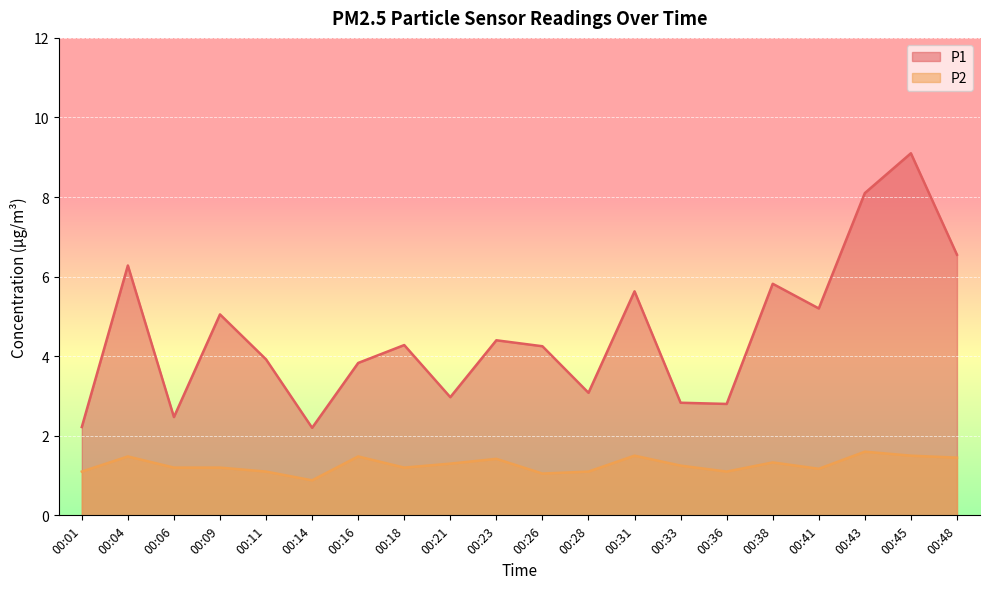

True or false: P1 and P2 cross at least once.

False